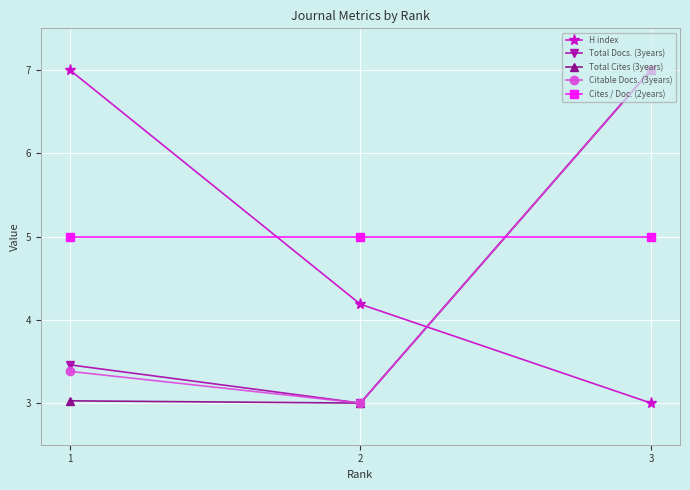

The value of Total Docs. (3years) at 3 is 3.7. True or false?

False